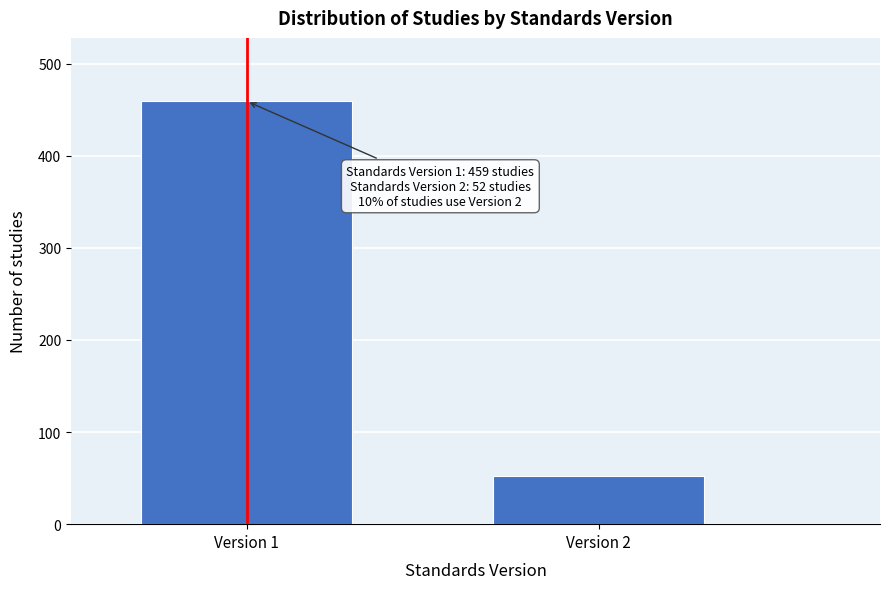

Reading right to left, extract all data points from this chart.

52	459